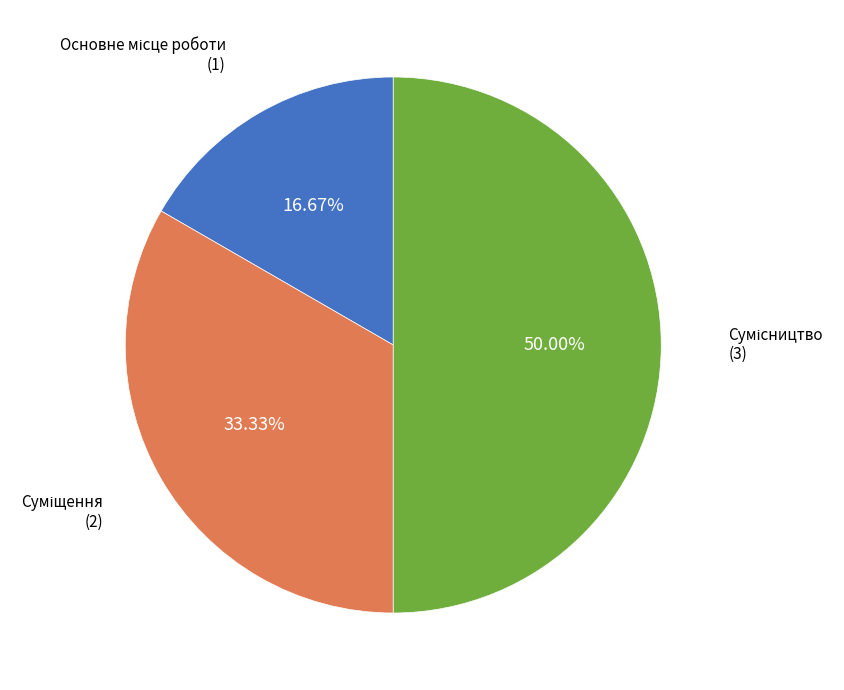

To the nearest percent, what is the combined percentage of Сумісництво and Основне місце роботи?

67%